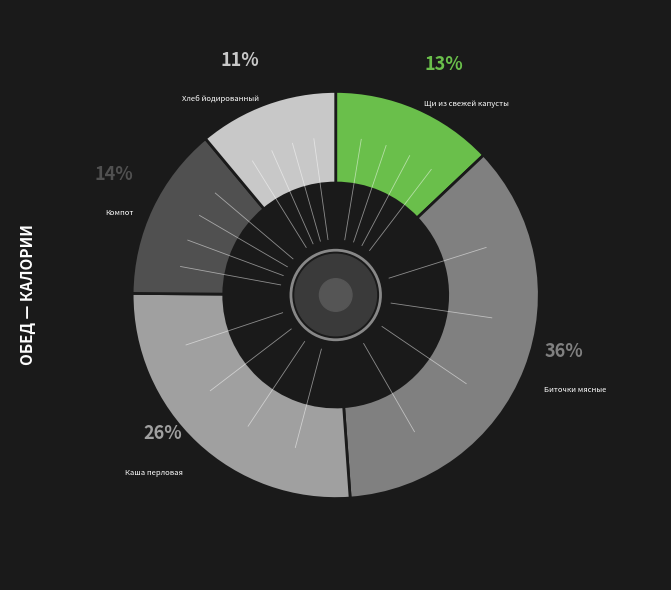

To the nearest percent, what is the average slice percentage?

20%